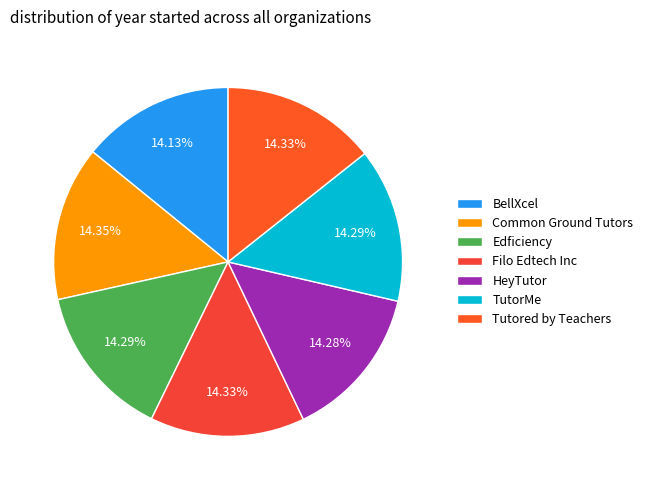

Is there any slice that represents more than half of the pie?

No